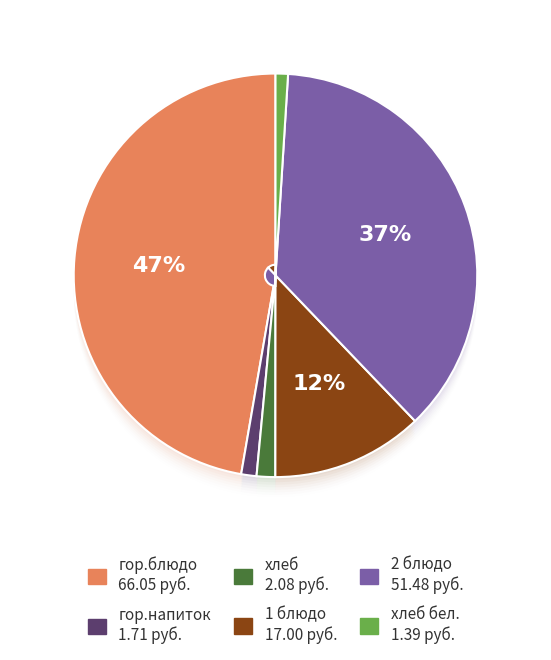

Does any single category account for the majority?

No